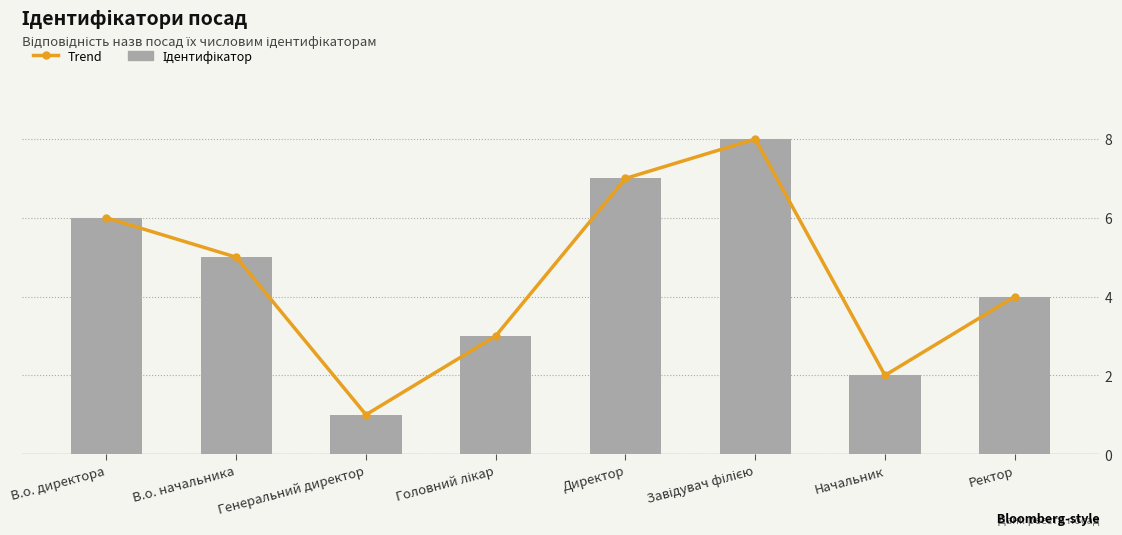

What is the value of the Ідентифікатор bar at the 7th from the left?

2